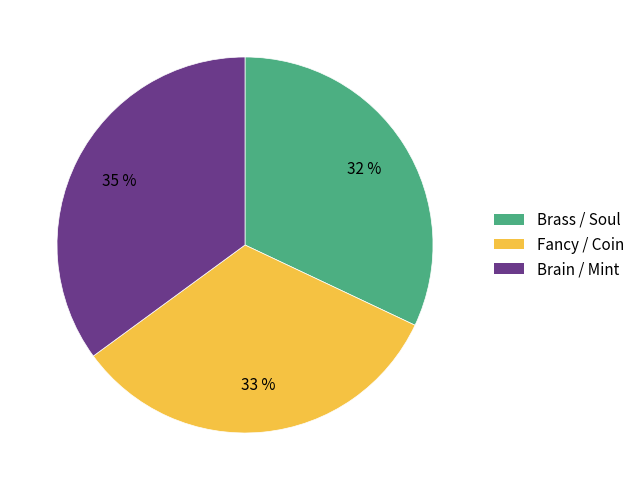

To the nearest percent, what is the average slice percentage?

33%